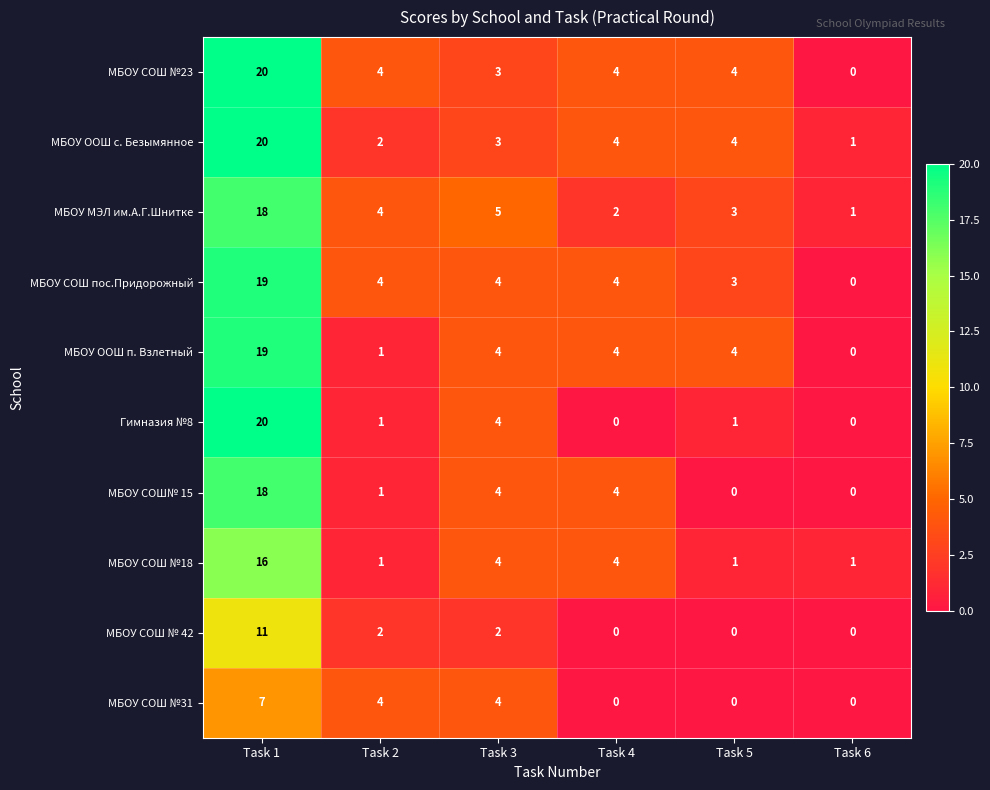

At which label does МБОУ МЭЛ им.А.Г.Шнитке first exceed 4?

Task 1